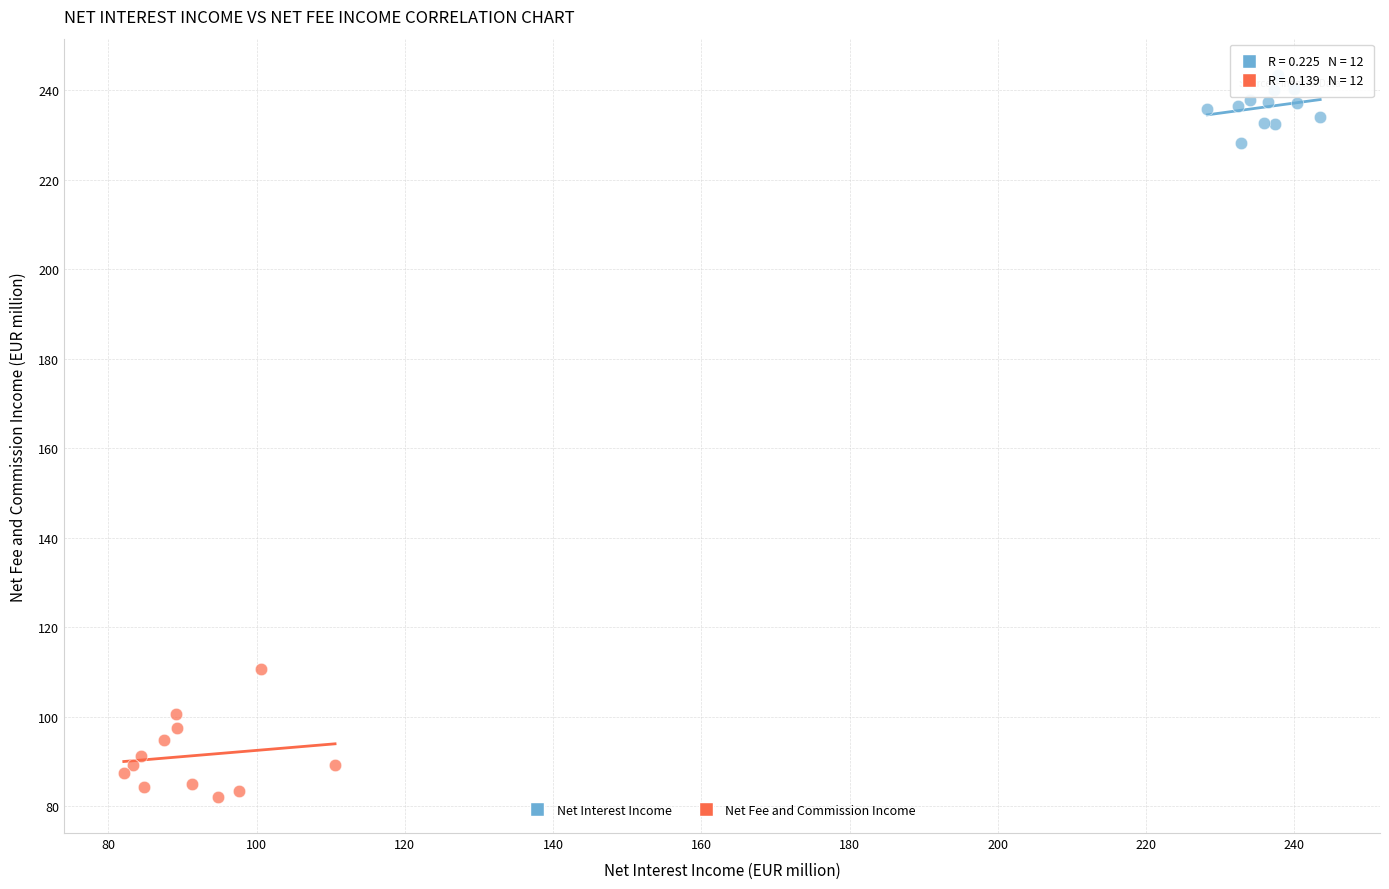

What are all the series names shown in the legend?

Net Interest Income, Net Fee and Commission Income